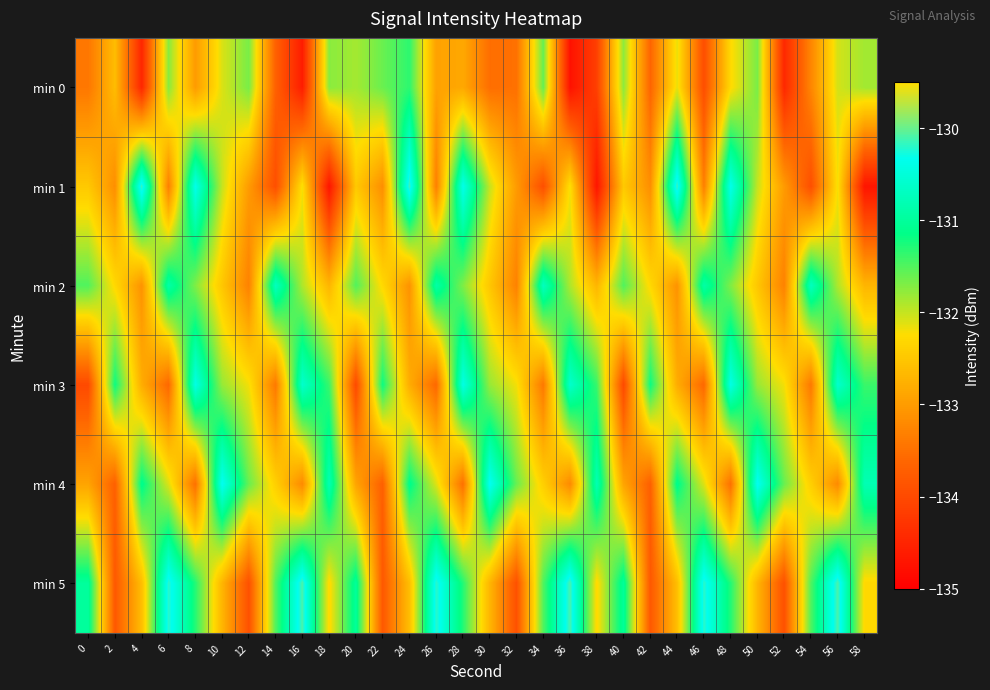

Reading left to right, extract all data points from this chart.

min 0: 0=-133.4	2=-132.6	4=-134.5	6=-131.7	8=-133.0	10=-132.1	12=-131.7	14=-133.7	16=-134.6	18=-131.7	20=-131.9	22=-131.6	24=-131.3	26=-132.9	28=-132.9	30=-133.5	32=-133.5	34=-131.6	36=-134.8	38=-134.1	40=-131.8	42=-133.6	44=-132.2	46=-133.9	48=-132.3	50=-131.7	52=-134.5	54=-133.3	56=-132.1	58=-131.9
min 1: 0=-132.5	2=-133.2	4=-130.1	6=-133.3	8=-130.4	10=-132.0	12=-133.0	14=-133.9	16=-132.2	18=-134.7	20=-132.5	22=-133.2	24=-130.1	26=-133.3	28=-130.4	30=-132.0	32=-133.0	34=-133.9	36=-132.2	38=-134.7	40=-132.5	42=-133.2	44=-130.1	46=-133.3	48=-130.4	50=-132.0	52=-133.0	54=-133.9	56=-132.2	58=-134.7
min 2: 0=-131.5	2=-132.3	4=-133.1	6=-130.9	8=-131.7	10=-132.5	12=-133.3	14=-130.7	16=-131.9	18=-132.7	20=-131.5	22=-132.3	24=-133.1	26=-130.9	28=-131.7	30=-132.5	32=-133.3	34=-130.7	36=-131.9	38=-132.7	40=-131.5	42=-132.3	44=-133.1	46=-130.9	48=-131.7	50=-132.5	52=-133.3	54=-130.7	56=-131.9	58=-132.7
min 3: 0=-134.0	2=-131.2	4=-132.8	6=-133.6	8=-130.4	10=-131.8	12=-132.2	14=-133.4	16=-130.6	18=-131.4	20=-134.0	22=-131.2	24=-132.8	26=-133.6	28=-130.4	30=-131.8	32=-132.2	34=-133.4	36=-130.6	38=-131.4	40=-134.0	42=-131.2	44=-132.8	46=-133.6	48=-130.4	50=-131.8	52=-132.2	54=-133.4	56=-130.6	58=-131.4
min 4: 0=-132.9	2=-133.7	4=-131.1	6=-132.1	8=-133.5	10=-130.3	12=-131.6	14=-132.4	16=-133.2	18=-130.8	20=-132.9	22=-133.7	24=-131.1	26=-132.1	28=-133.5	30=-130.3	32=-131.6	34=-132.4	36=-133.2	38=-130.8	40=-132.9	42=-133.7	44=-131.1	46=-132.1	48=-133.5	50=-130.3	52=-131.6	54=-132.4	56=-133.2	58=-130.8
min 5: 0=-131.0	2=-133.8	4=-132.6	6=-130.2	8=-131.3	10=-132.7	12=-133.9	14=-131.5	16=-130.1	18=-132.3	20=-131.0	22=-133.8	24=-132.6	26=-130.2	28=-131.3	30=-132.7	32=-133.9	34=-131.5	36=-130.1	38=-132.3	40=-131.0	42=-133.8	44=-132.6	46=-130.2	48=-131.3	50=-132.7	52=-133.9	54=-131.5	56=-130.1	58=-132.3